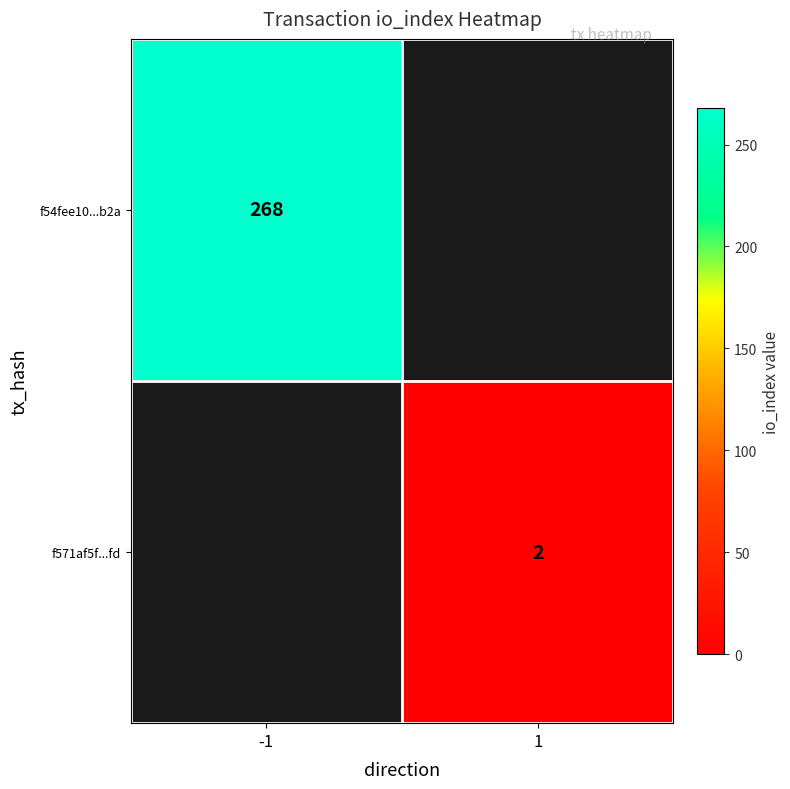

Is it true that f54fee10...b2a equals 268 at -1?

True